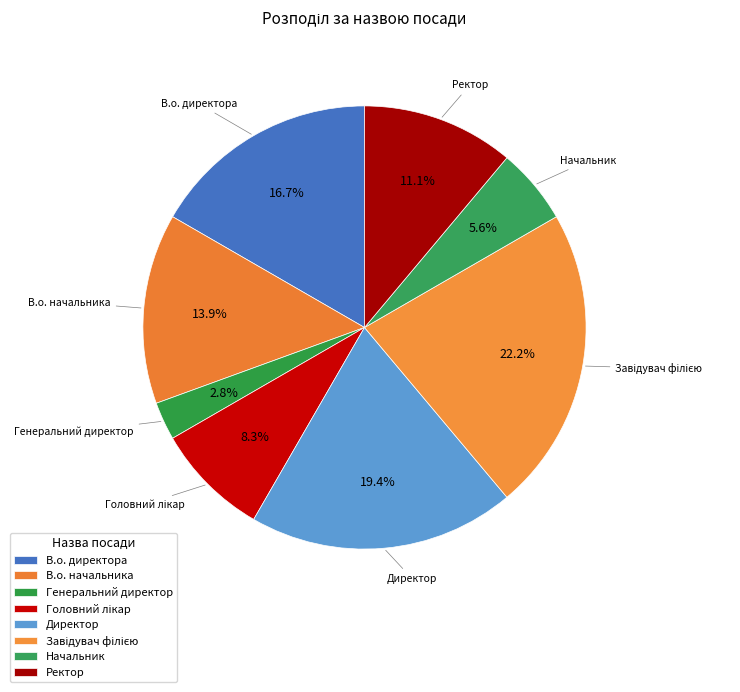

To the nearest percent, what is the average slice percentage?

12%